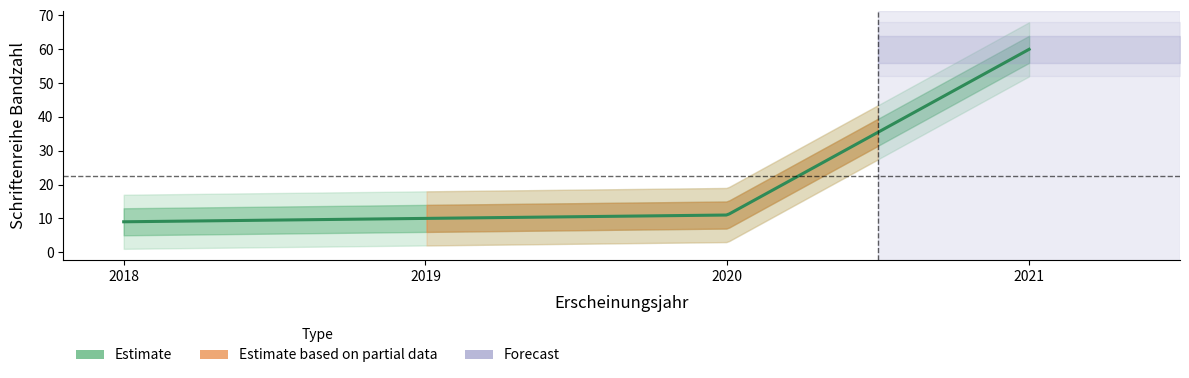

What is the average value?

22